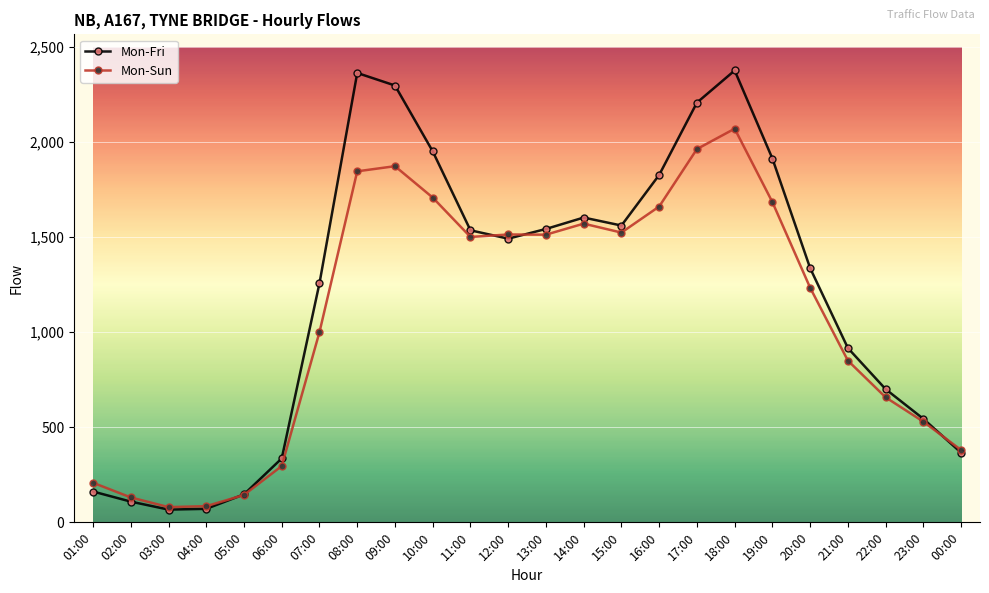

What is the difference between the maximum and minimum values in the Mon-Sun series?

1989